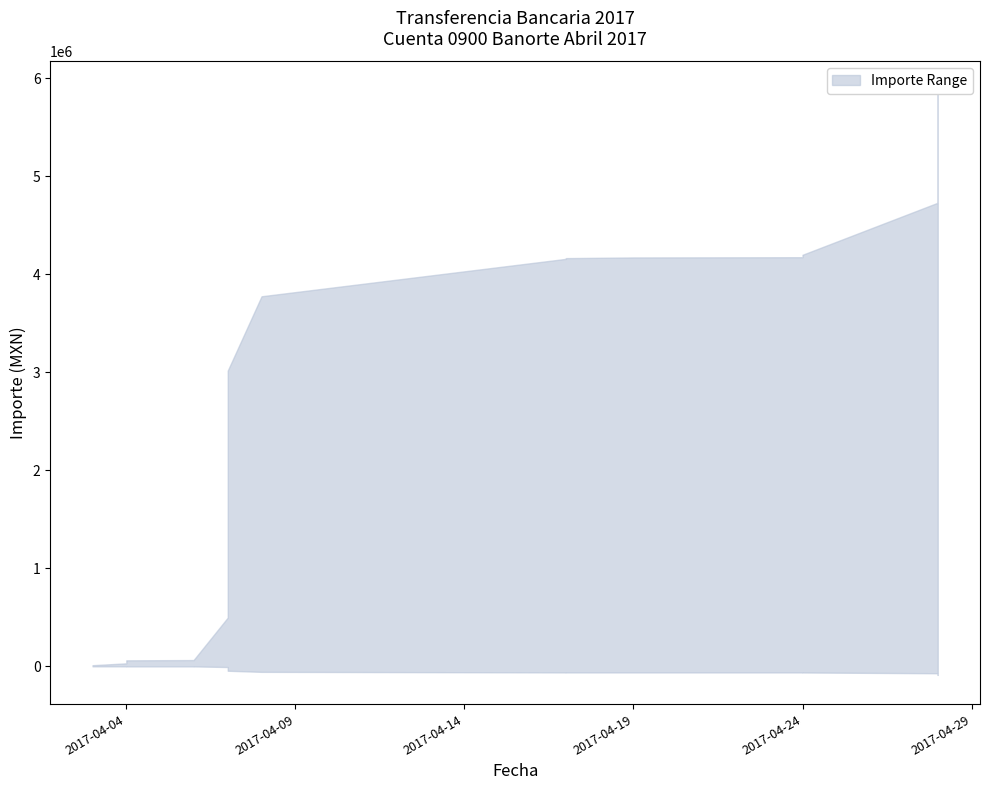

Is it true that upper equals 782519.8 at 28/04/2017?

False